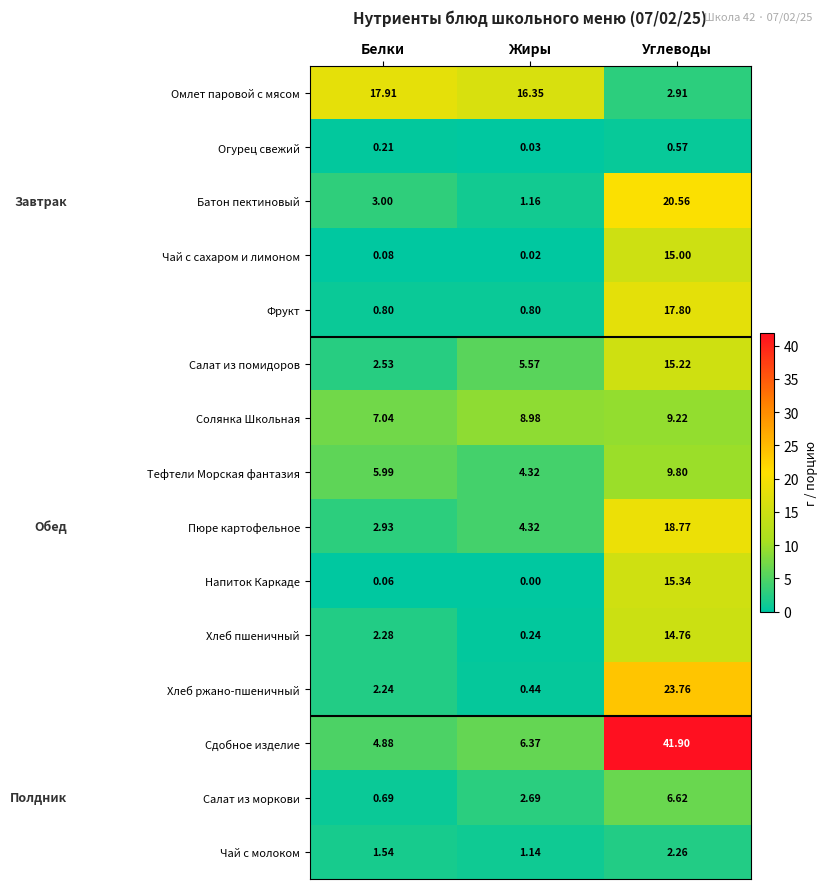

List the labels in order of Хлеб ржано-пшеничный value, largest first.

Углеводы, Белки, Жиры